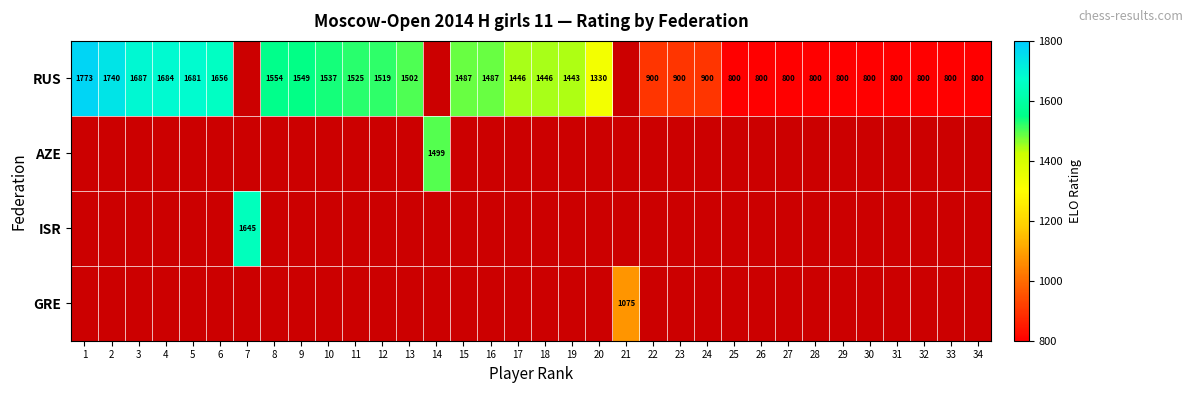

List the series in order of their peak value, highest first.

RUS, AZE, ISR, GRE